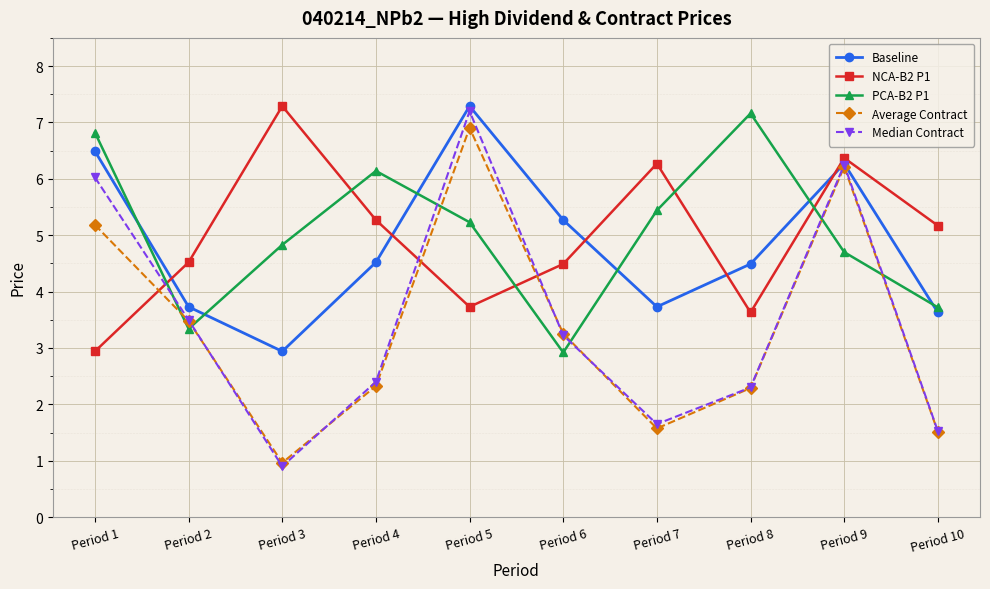

At which label does NCA-B2 P1 reach its minimum?

Period 1